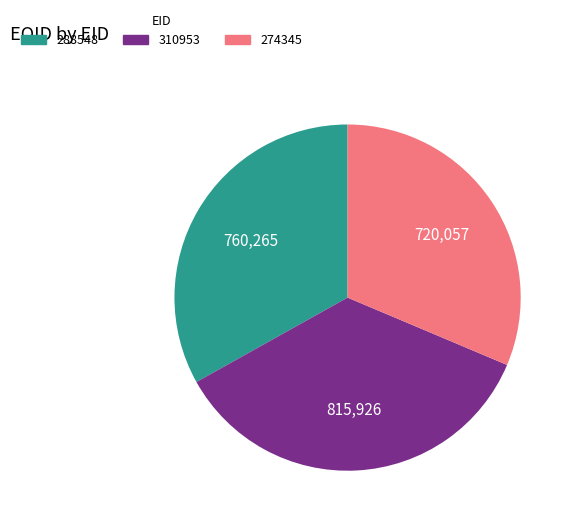

Rank the categories by value from highest to lowest.

310953, 288548, 274345